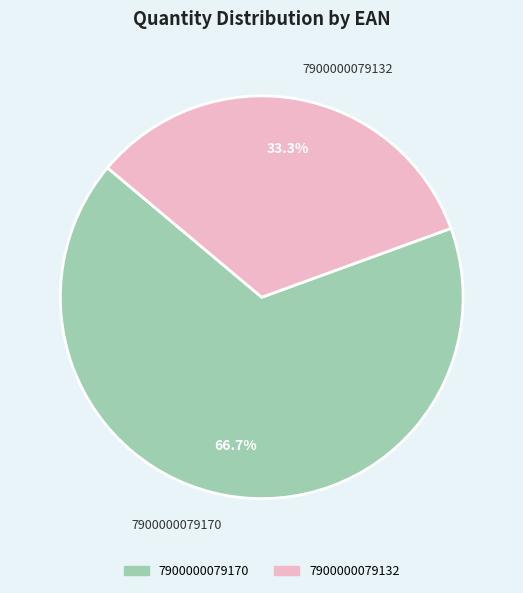

Which category accounts for the majority?

7900000079170